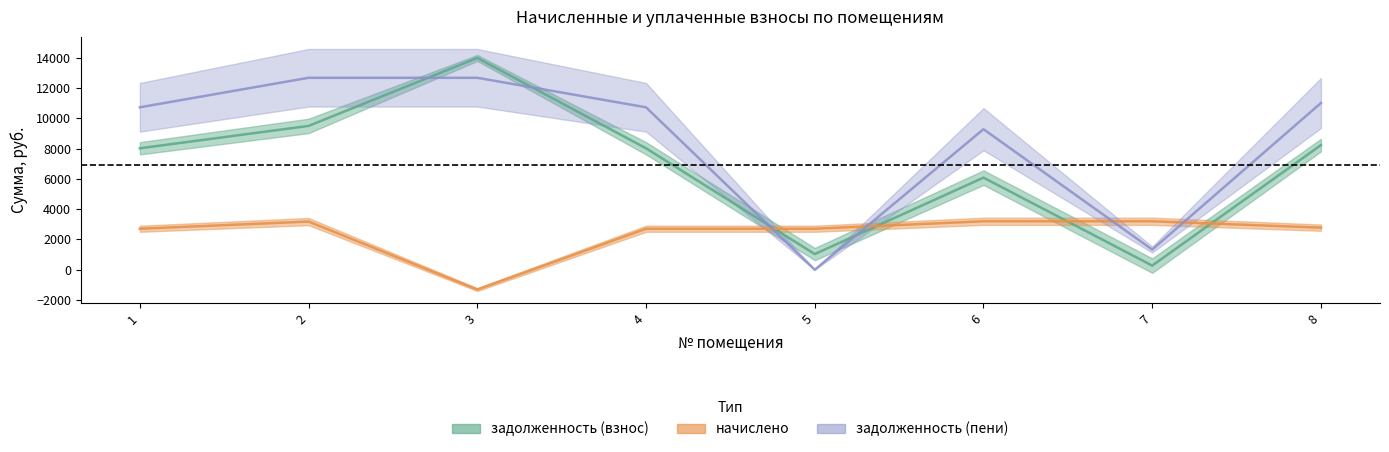

What is the spread (max minus min) of values at 2?

9504.0